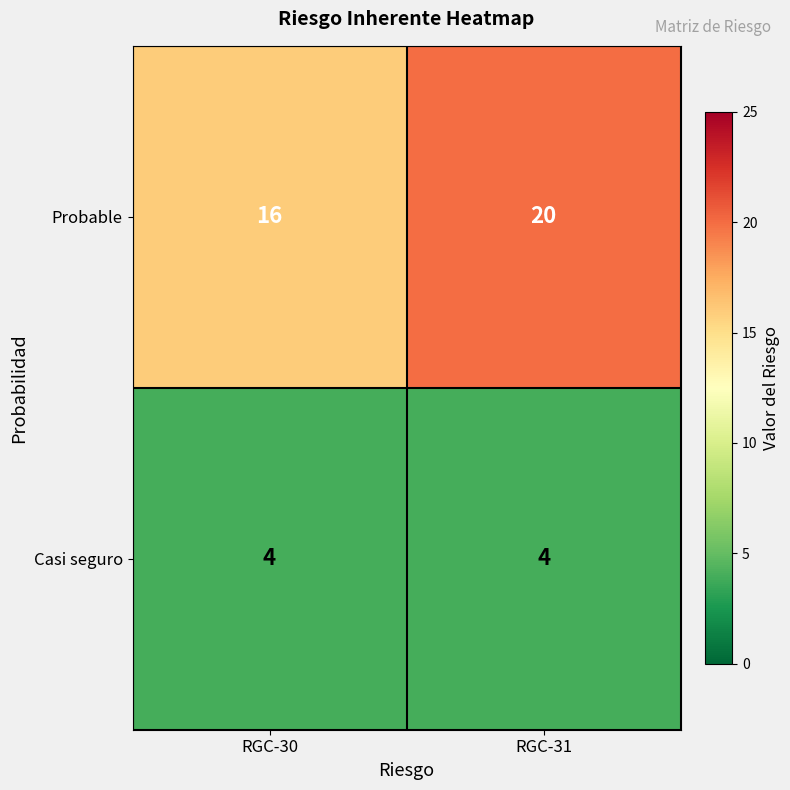

Reading right to left, transcribe all the data shown in this chart.

Probable: RGC-31=20	RGC-30=16
Casi seguro: RGC-31=4	RGC-30=4